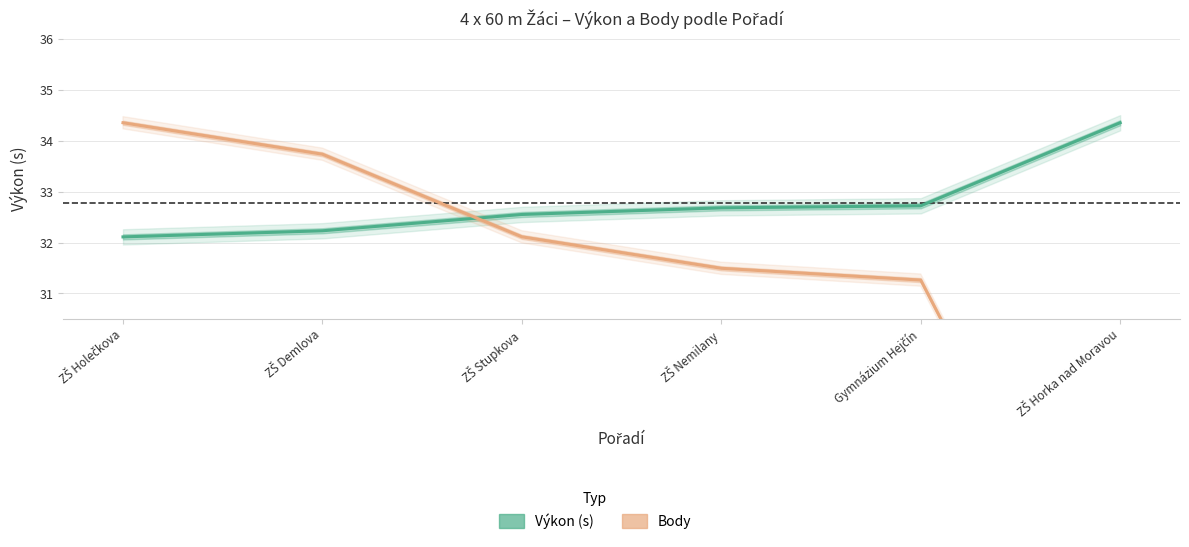

Is it true that Body (normalizováno) equals 31.5 at ZŠ Nemilany?

True